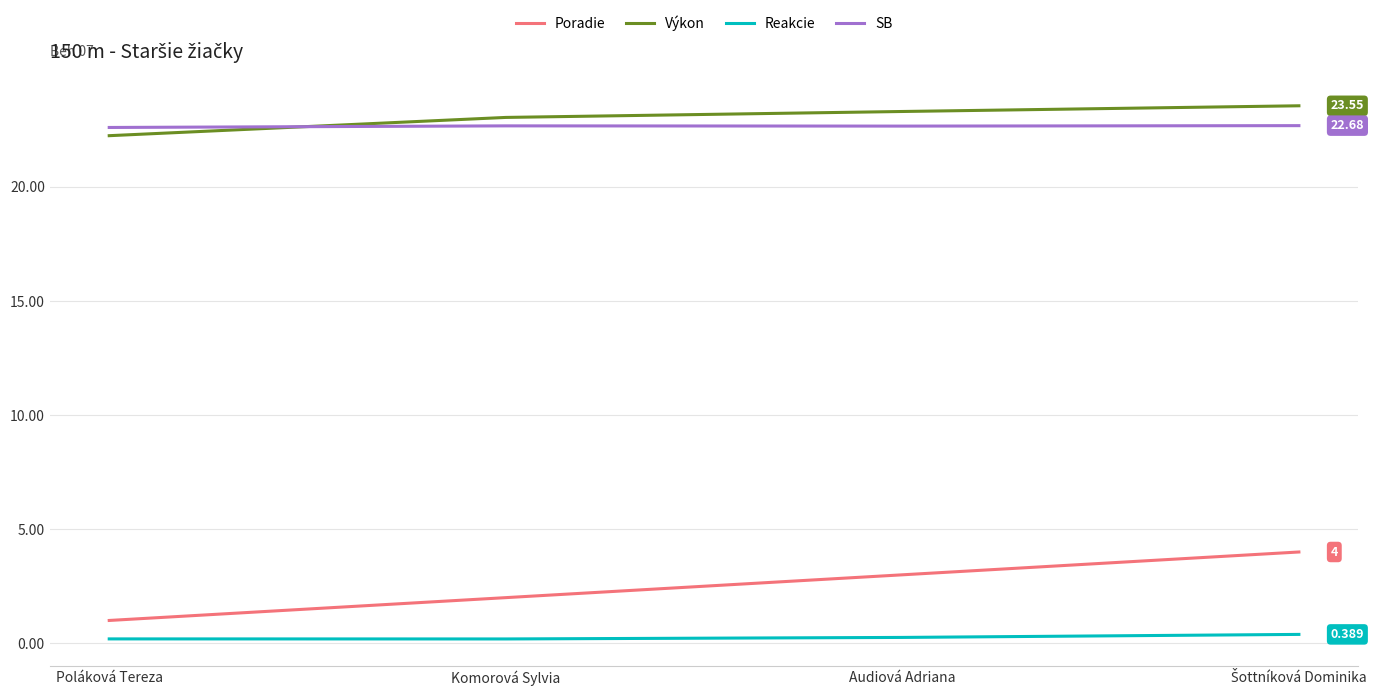

What is the average value of the SB series?

22.7